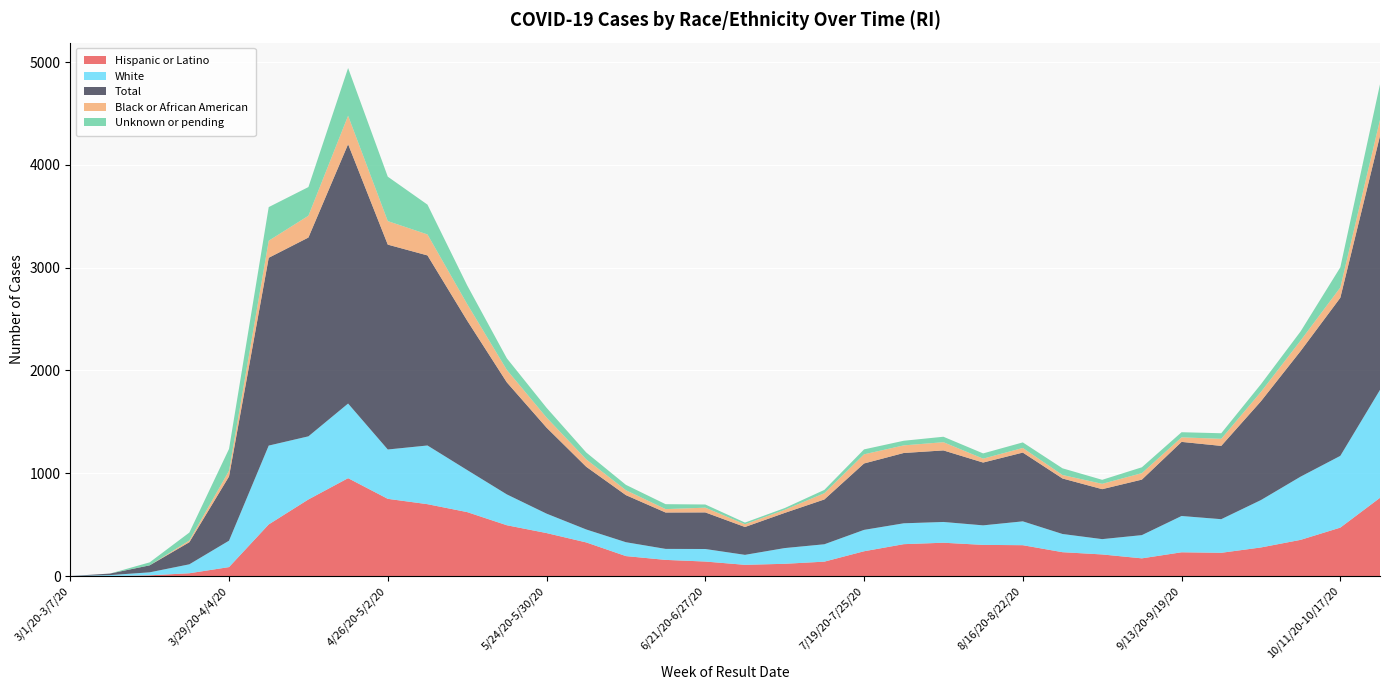

Reading left to right, list all the values displayed in this chart.

Hispanic or Latino: 3/1/20-3/7/20=0	3/8/20-3/14/20=0	3/15/20-3/21/20=7	3/22/20-3/28/20=27	3/29/20-4/4/20=87	4/5/20-4/11/20=502	4/12/20-4/18/20=745	4/19/20-4/25/20=952	4/26/20-5/2/20=751	5/3/20-5/9/20=699	5/10/20-5/16/20=622	5/17/20-5/23/20=494	5/24/20-5/30/20=418	5/31/20-6/6/20=327	6/7/20-6/13/20=194	6/14/20-6/20/20=157	6/21/20-6/27/20=141	6/28/20-7/4/20=109	7/5/20-7/11/20=119	7/12/20-7/18/20=140	7/19/20-7/25/20=241	7/26/20-8/1/20=310	8/2/20-8/8/20=324	8/9/20-8/15/20=303	8/16/20-8/22/20=300	8/23/20-8/29/20=232	8/30/20-9/5/20=210	9/6/20-9/12/20=172	9/13/20-9/19/20=231	9/20/20-9/26/20=226	9/27/20-10/3/20=278	10/4/20-10/10/20=352	10/11/20-10/17/20=471	10/18/20-10/24/20=761
White: 3/1/20-3/7/20=0	3/8/20-3/14/20=9	3/15/20-3/21/20=29	3/22/20-3/28/20=87	3/29/20-4/4/20=257	4/5/20-4/11/20=767	4/12/20-4/18/20=614	4/19/20-4/25/20=726	4/26/20-5/2/20=480	5/3/20-5/9/20=571	5/10/20-5/16/20=409	5/17/20-5/23/20=300	5/24/20-5/30/20=189	5/31/20-6/6/20=126	6/7/20-6/13/20=135	6/14/20-6/20/20=107	6/21/20-6/27/20=122	6/28/20-7/4/20=97	7/5/20-7/11/20=153	7/12/20-7/18/20=169	7/19/20-7/25/20=208	7/26/20-8/1/20=203	8/2/20-8/8/20=202	8/9/20-8/15/20=190	8/16/20-8/22/20=232	8/23/20-8/29/20=177	8/30/20-9/5/20=149	9/6/20-9/12/20=226	9/13/20-9/19/20=353	9/20/20-9/26/20=327	9/27/20-10/3/20=461	10/4/20-10/10/20=615	10/11/20-10/17/20=698	10/18/20-10/24/20=1050
Total: 3/1/20-3/7/20=0	3/8/20-3/14/20=15	3/15/20-3/21/20=68	3/22/20-3/28/20=215	3/29/20-4/4/20=625	4/5/20-4/11/20=1827	4/12/20-4/18/20=1934	4/19/20-4/25/20=2523	4/26/20-5/2/20=1993	5/3/20-5/9/20=1849	5/10/20-5/16/20=1454	5/17/20-5/23/20=1090	5/24/20-5/30/20=837	5/31/20-6/6/20=610	6/7/20-6/13/20=458	6/14/20-6/20/20=354	6/21/20-6/27/20=356	6/28/20-7/4/20=271	7/5/20-7/11/20=342	7/12/20-7/18/20=436	7/19/20-7/25/20=646	7/26/20-8/1/20=684	8/2/20-8/8/20=696	8/9/20-8/15/20=611	8/16/20-8/22/20=669	8/23/20-8/29/20=540	8/30/20-9/5/20=486	9/6/20-9/12/20=540	9/13/20-9/19/20=721	9/20/20-9/26/20=713	9/27/20-10/3/20=961	10/4/20-10/10/20=1222	10/11/20-10/17/20=1538	10/18/20-10/24/20=2471
Black or African American: 3/1/20-3/7/20=0	3/8/20-3/14/20=0	3/15/20-3/21/20=0	3/22/20-3/28/20=17	3/29/20-4/4/20=55	4/5/20-4/11/20=166	4/12/20-4/18/20=212	4/19/20-4/25/20=277	4/26/20-5/2/20=229	5/3/20-5/9/20=204	5/10/20-5/16/20=161	5/17/20-5/23/20=121	5/24/20-5/30/20=98	5/31/20-6/6/20=72	6/7/20-6/13/20=48	6/14/20-6/20/20=33	6/21/20-6/27/20=46	6/28/20-7/4/20=27	7/5/20-7/11/20=30	7/12/20-7/18/20=61	7/19/20-7/25/20=89	7/26/20-8/1/20=74	8/2/20-8/8/20=80	8/9/20-8/15/20=38	8/16/20-8/22/20=45	8/23/20-8/29/20=34	8/30/20-9/5/20=52	9/6/20-9/12/20=63	9/13/20-9/19/20=44	9/20/20-9/26/20=69	9/27/20-10/3/20=91	10/4/20-10/10/20=102	10/11/20-10/17/20=100	10/18/20-10/24/20=156
Unknown or pending: 3/1/20-3/7/20=0	3/8/20-3/14/20=0	3/15/20-3/21/20=29	3/22/20-3/28/20=77	3/29/20-4/4/20=213	4/5/20-4/11/20=327	4/12/20-4/18/20=279	4/19/20-4/25/20=464	4/26/20-5/2/20=432	5/3/20-5/9/20=290	5/10/20-5/16/20=182	5/17/20-5/23/20=113	5/24/20-5/30/20=95	5/31/20-6/6/20=67	6/7/20-6/13/20=52	6/14/20-6/20/20=48	6/21/20-6/27/20=31	6/28/20-7/4/20=16	7/5/20-7/11/20=17	7/12/20-7/18/20=32	7/19/20-7/25/20=48	7/26/20-8/1/20=45	8/2/20-8/8/20=53	8/9/20-8/15/20=51	8/16/20-8/22/20=54	8/23/20-8/29/20=65	8/30/20-9/5/20=39	9/6/20-9/12/20=57	9/13/20-9/19/20=50	9/20/20-9/26/20=54	9/27/20-10/3/20=75	10/4/20-10/10/20=89	10/11/20-10/17/20=196	10/18/20-10/24/20=346